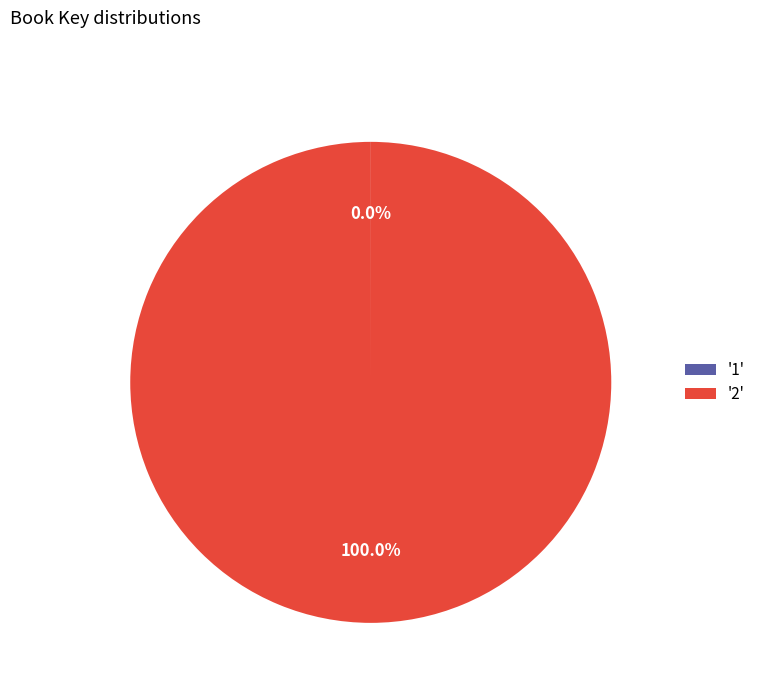

What is the majority slice?

'2'